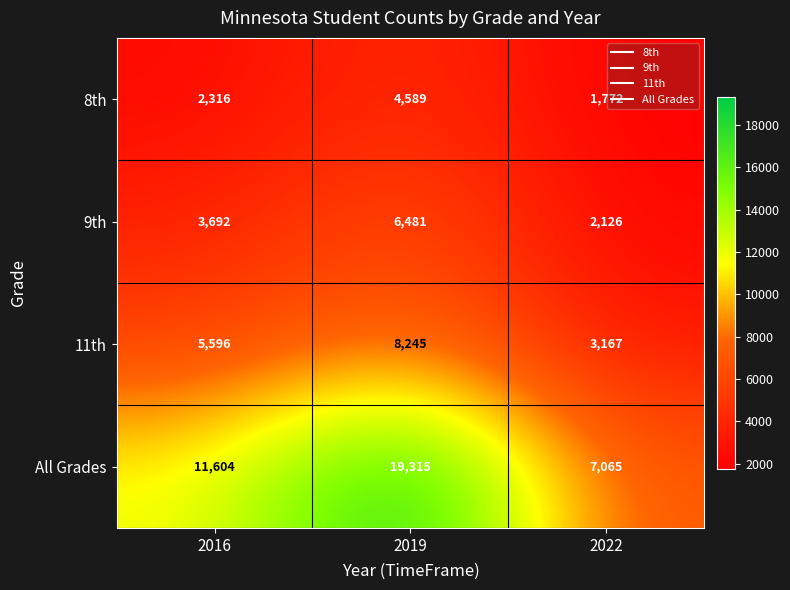

Read the 11th value at 2016, to the nearest 50.

5600